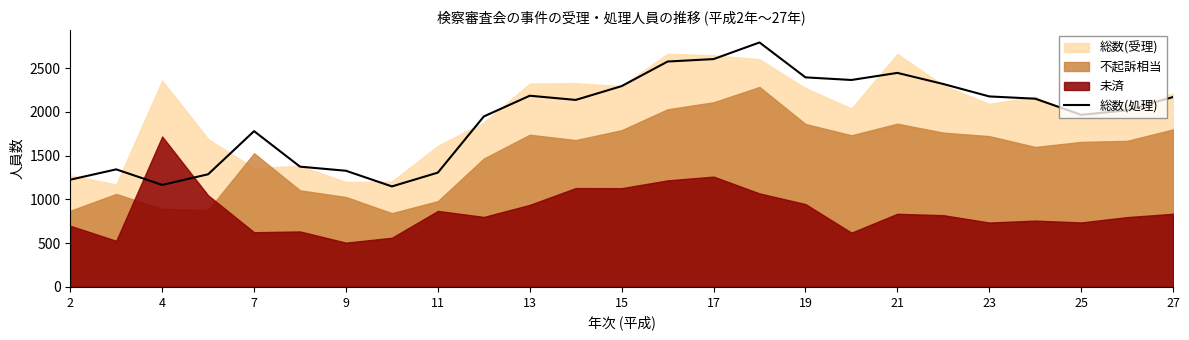

What is the lowest value of the 総数(処理) series?

1149